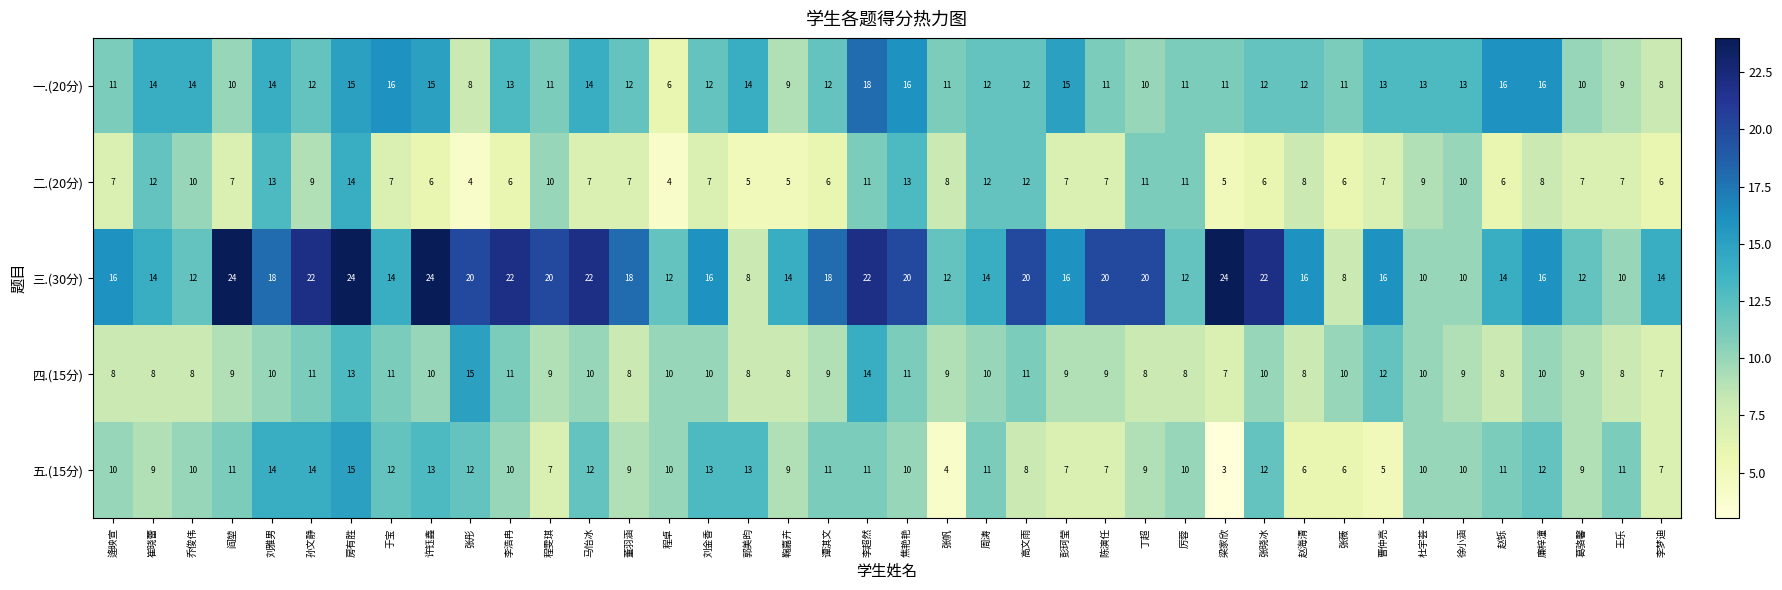

What is the difference between the highest and lowest values at 逄映宣?

9